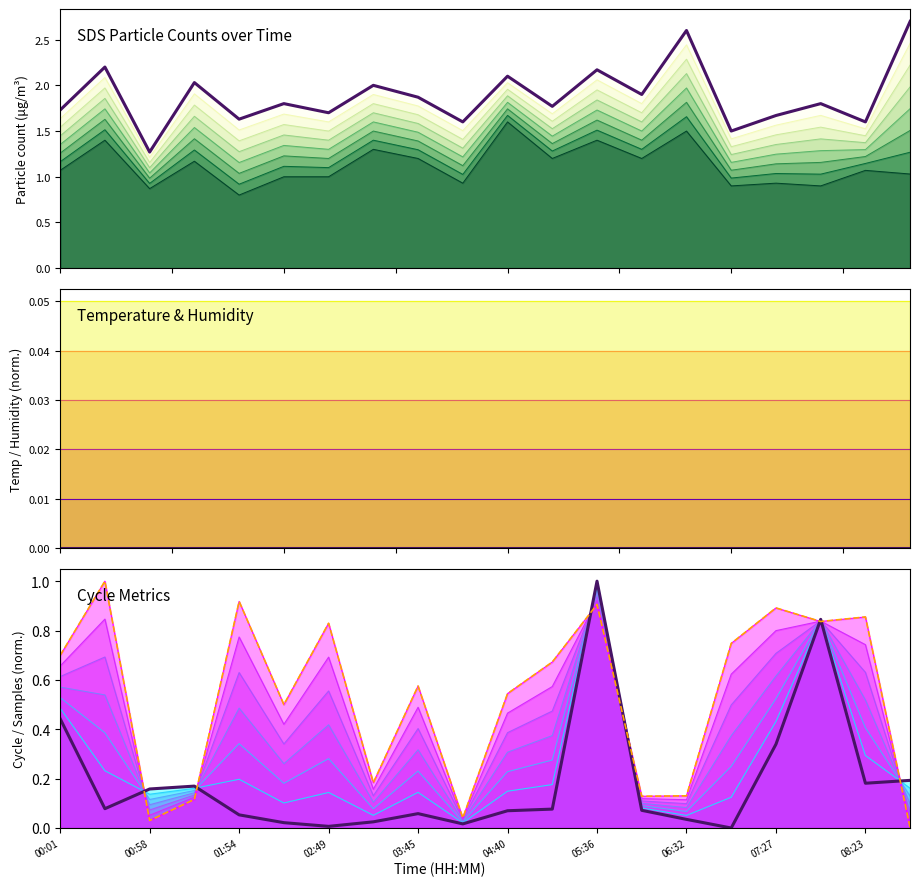

Read the Samples value at 13.

0.1